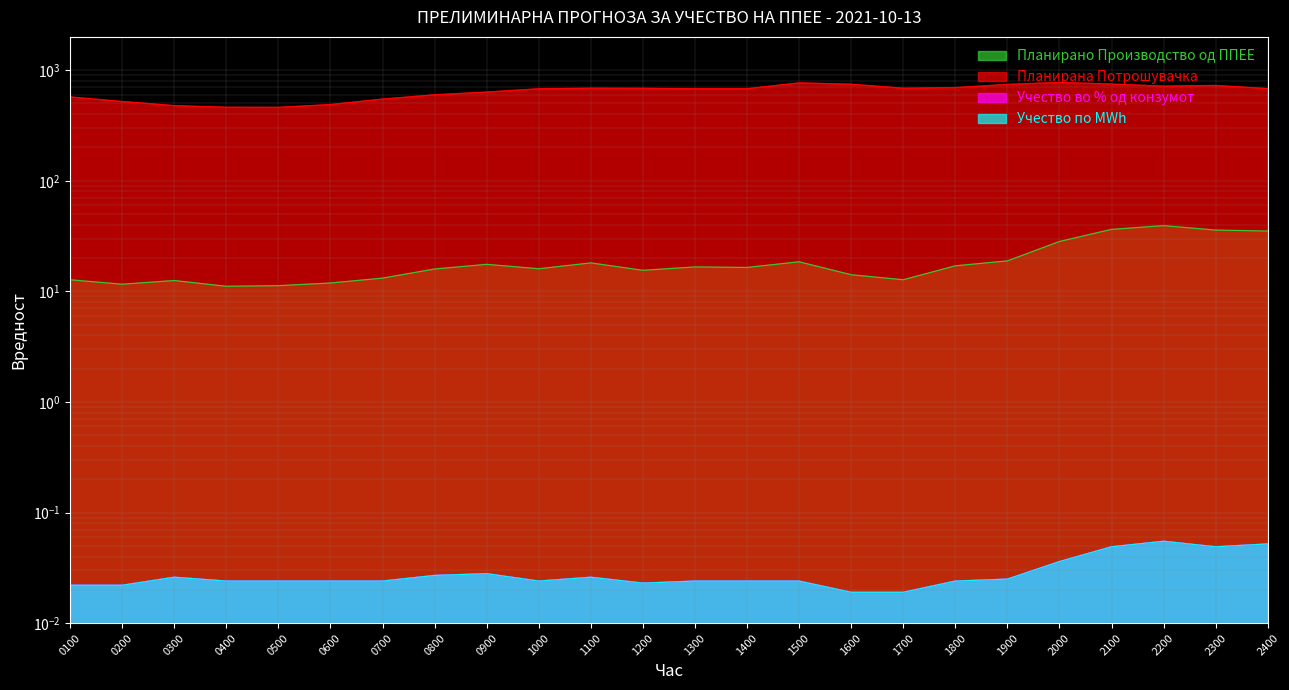

List the labels in order of Учество по MWh value, smallest first.

1600, 1700, 0100, 0200, 1200, 0400, 0500, 0600, 0700, 1000, 1300, 1400, 1500, 1800, 1900, 0300, 1100, 0800, 0900, 2000, 2100, 2300, 2400, 2200